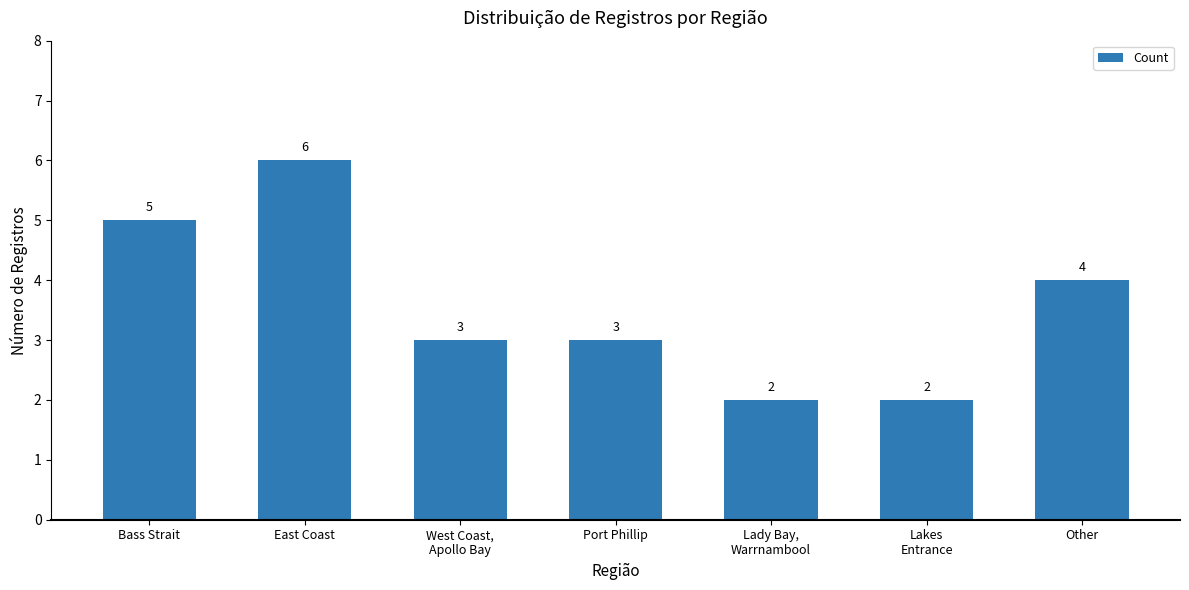

At which label does the data first exceed 3?

Bass Strait